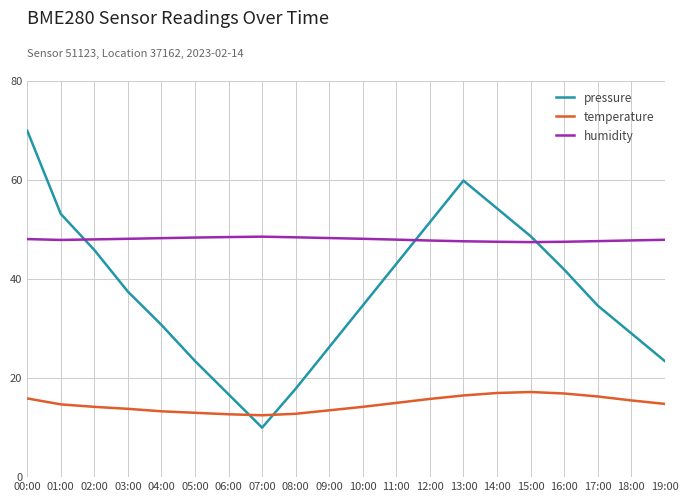

Is this an area chart (filled region under the line)?

No